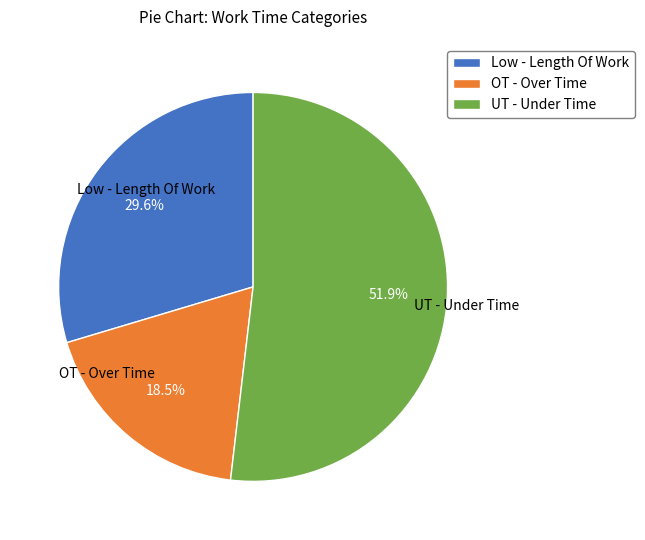

Is it true that UT - Under Time is 45% of the pie?

False